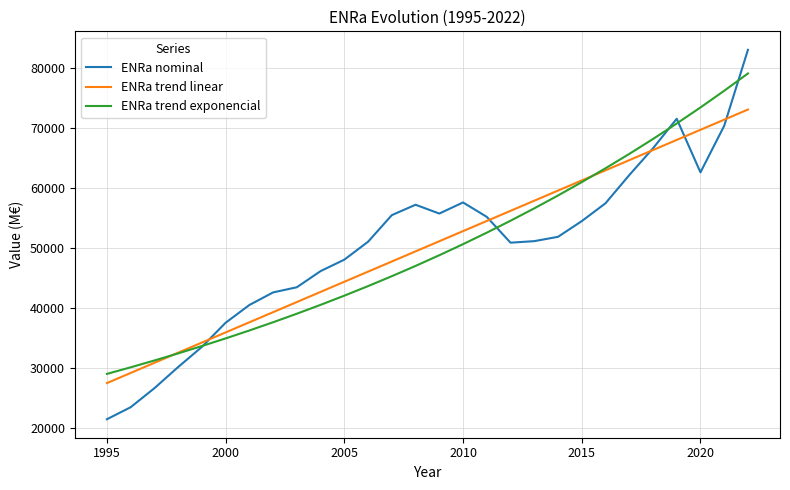

What is the greatest value displayed?

82997.9